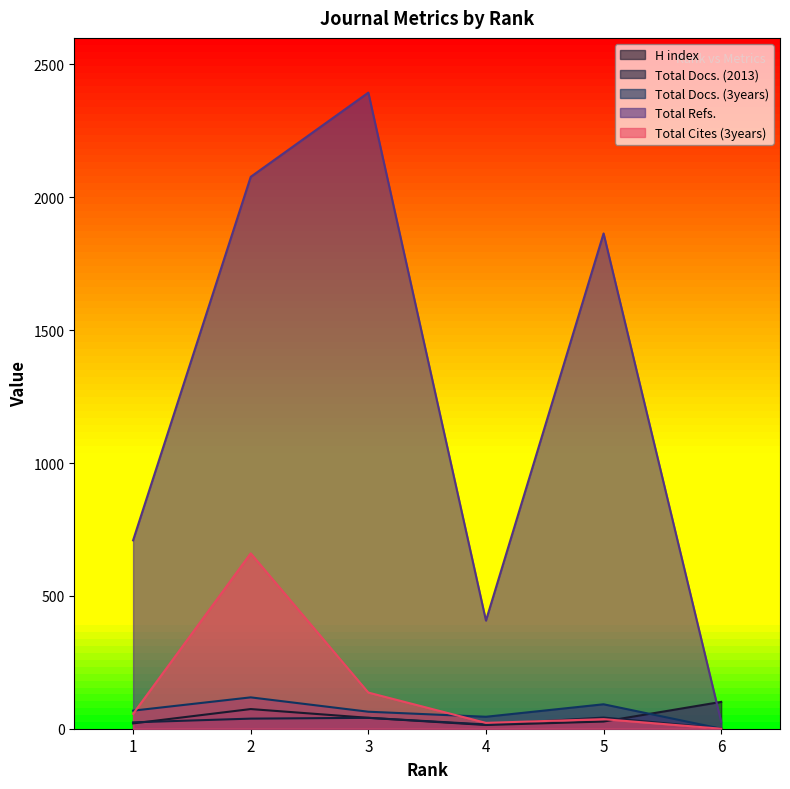

At which label does Total Docs. (3years) first exceed 68?

2